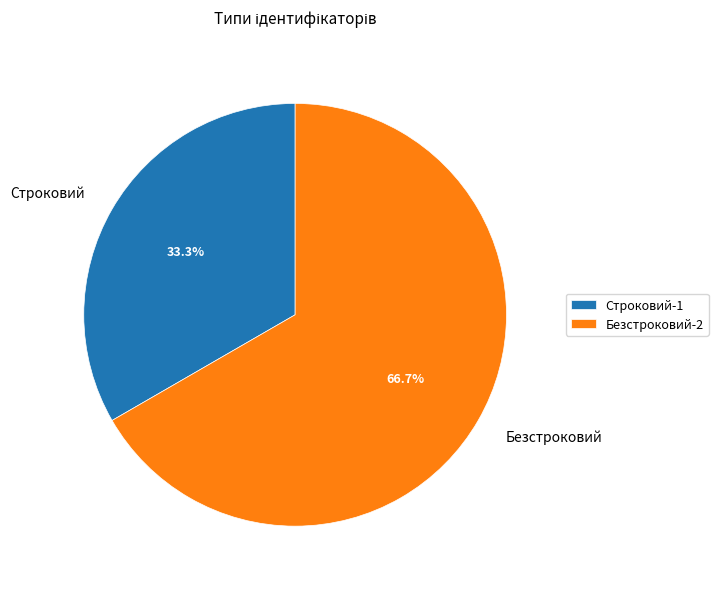

Does any single category account for the majority?

Yes